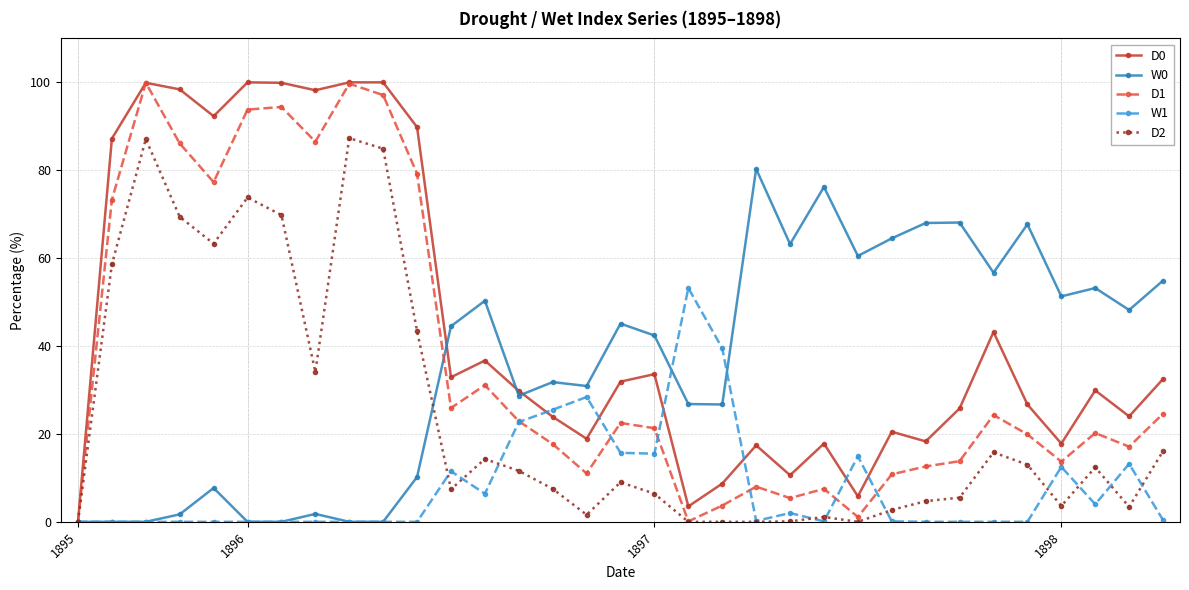

What is the maximum value for W0?

80.3